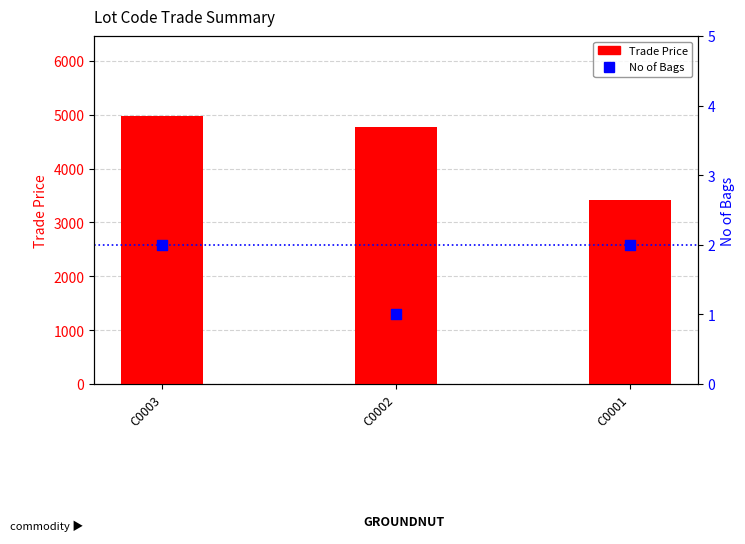

Which series reaches the minimum Y coordinate?

No of Bags